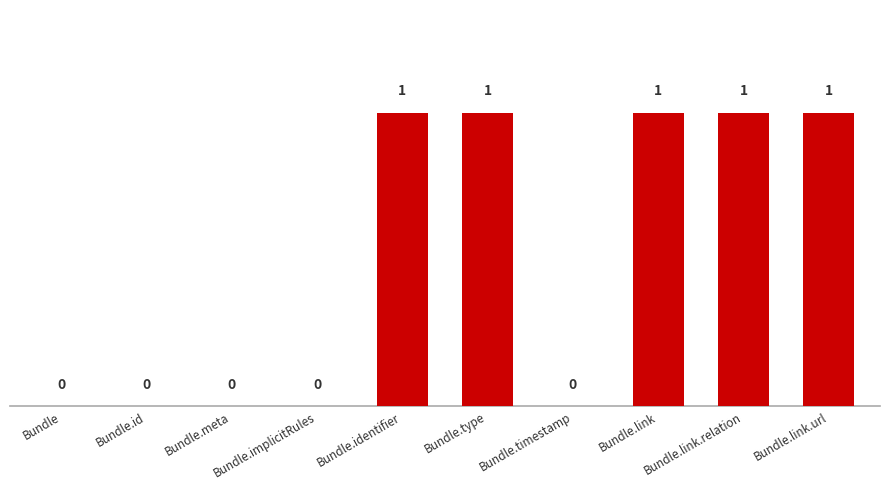

The chart shows a value of 1 at Bundle.identifier. True or false?

True